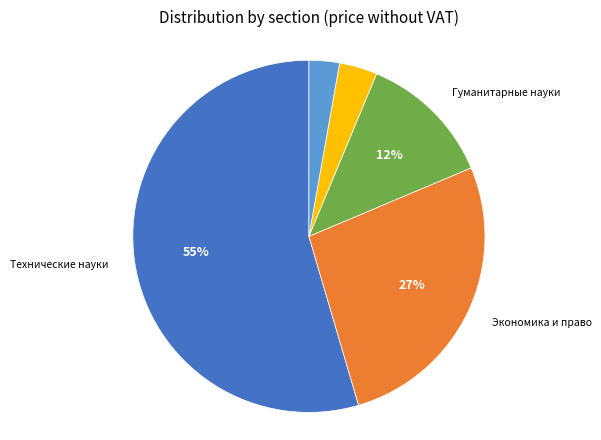

To the nearest percent, what is the difference between the largest and smallest slice percentages?

52%